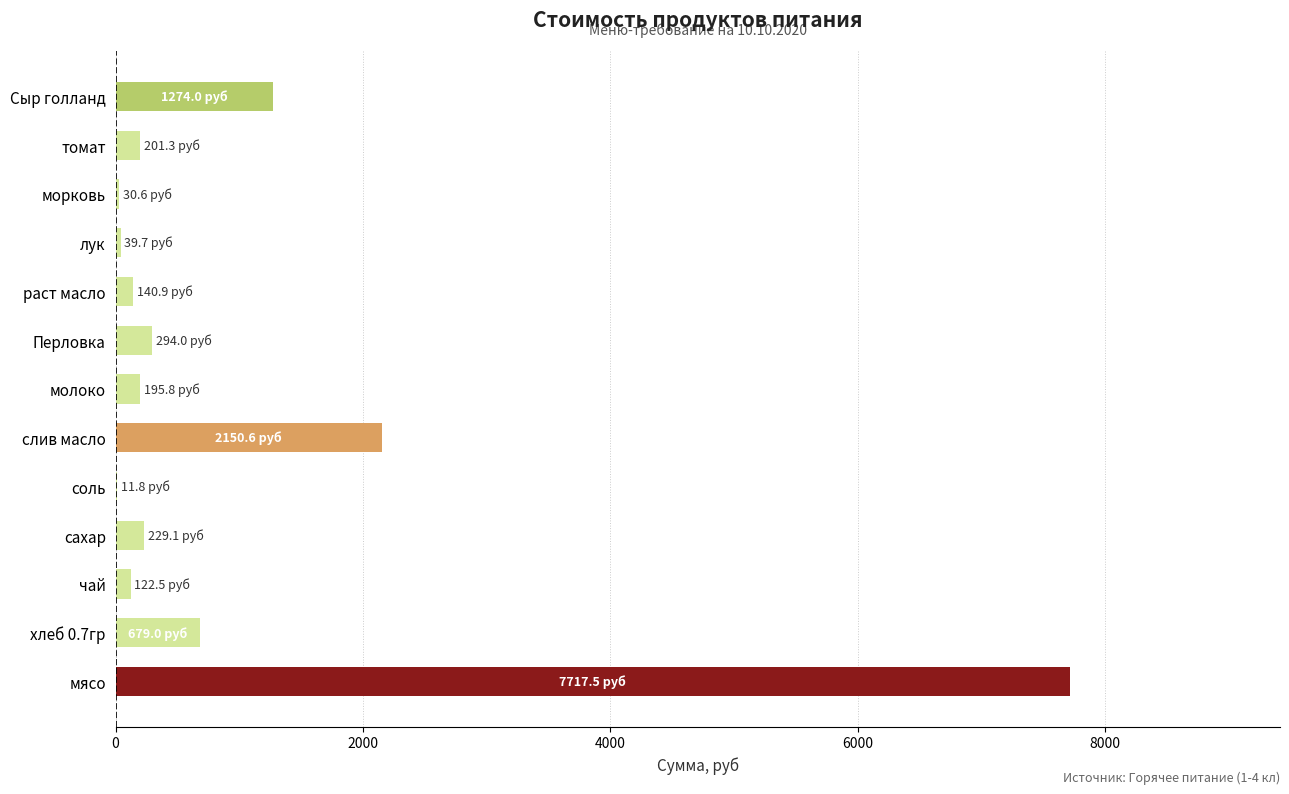

What is the sum of all values?

13086.6